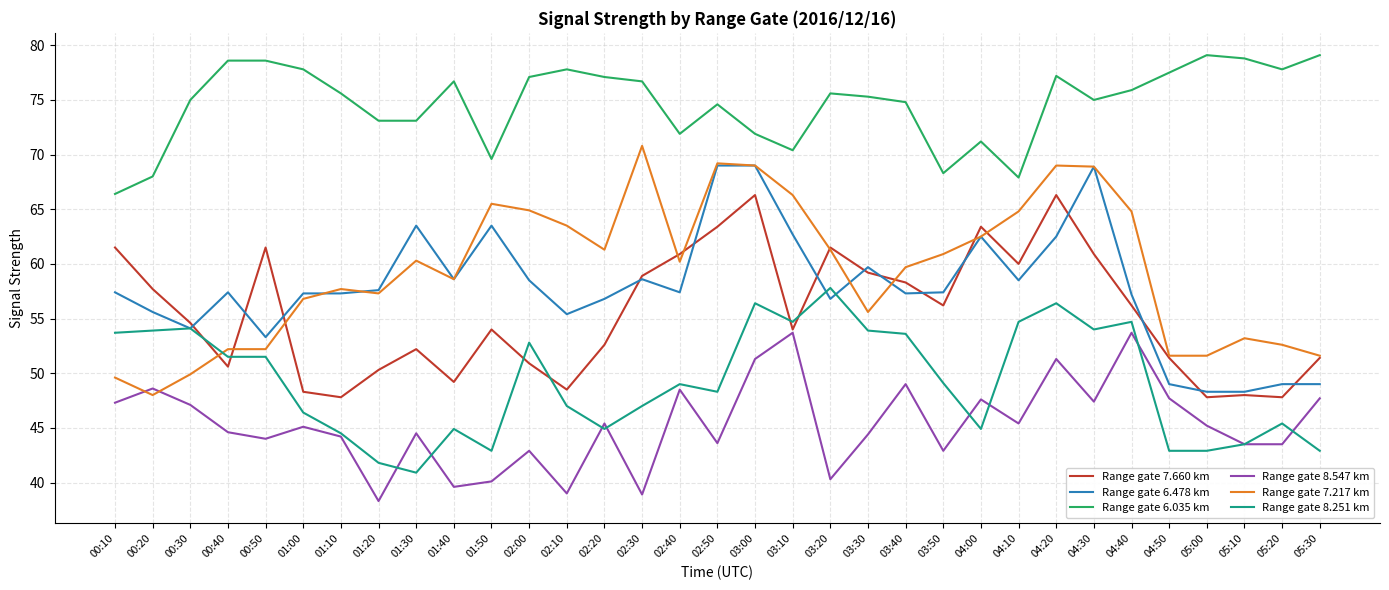

What is the total value across all series at 05:30?

321.7